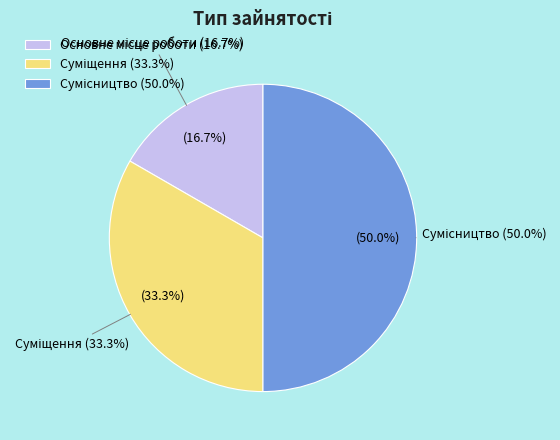

Combined, what portion of the pie is Суміщення and Сумісництво?

83.3%